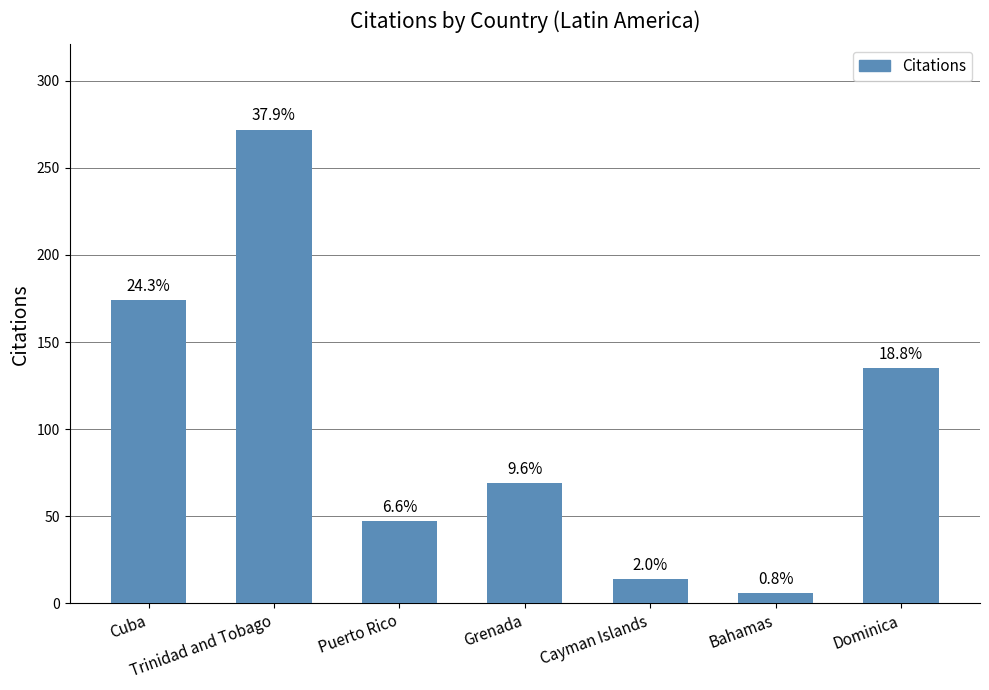

Is it true that the value at Dominica is 223?

False